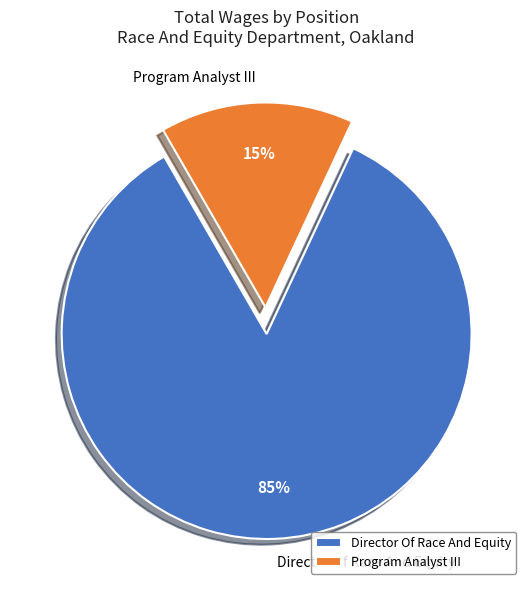

Which category has the biggest portion of the pie?

Director Of Race And Equity